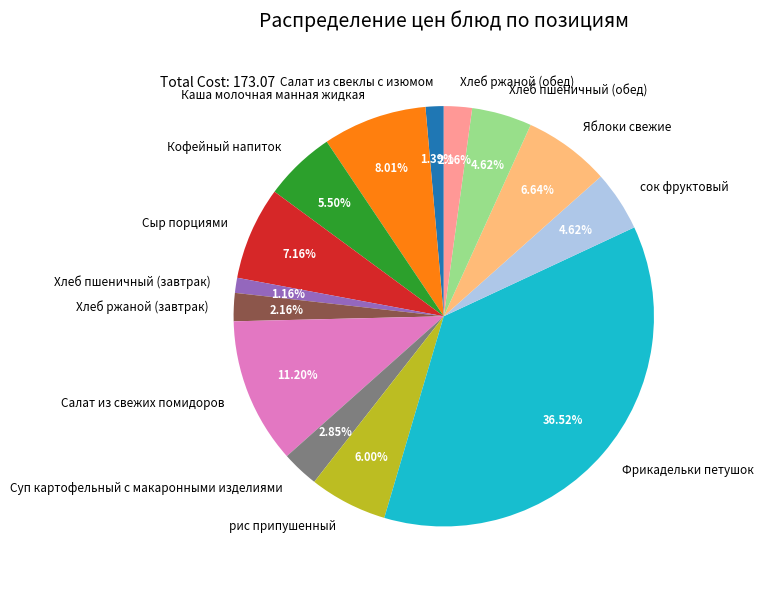

What percentage is the Хлеб ржаной (завтрак) slice, to the nearest percent?

2%